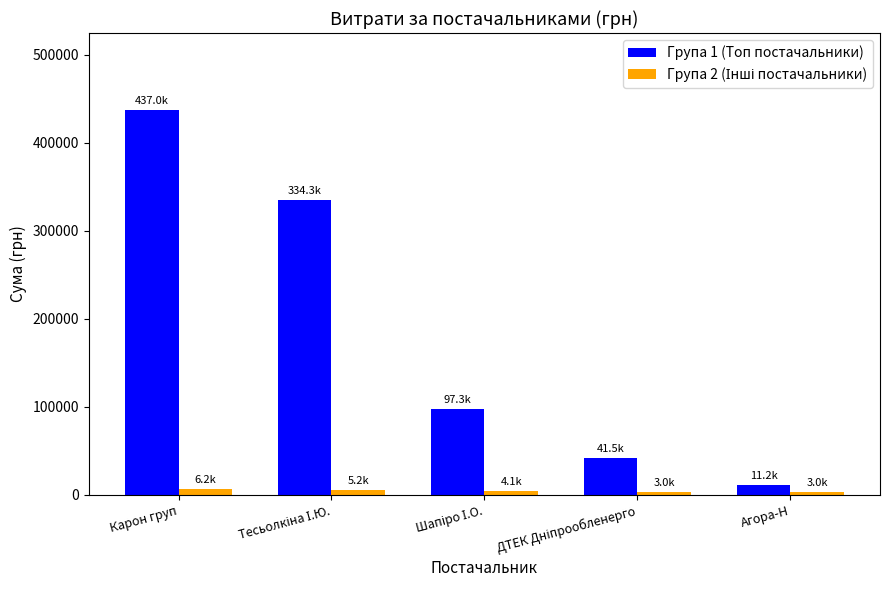

At which category is the sum across all series the highest?

Карон груп